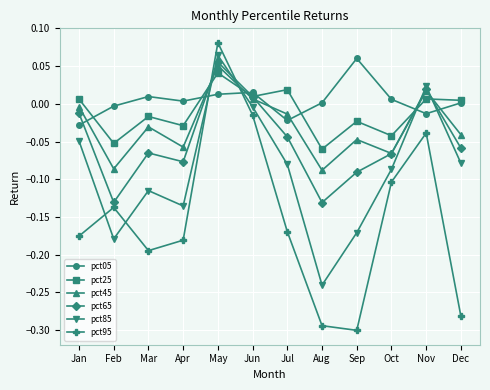

Which series has the widest spread of values?

pct95